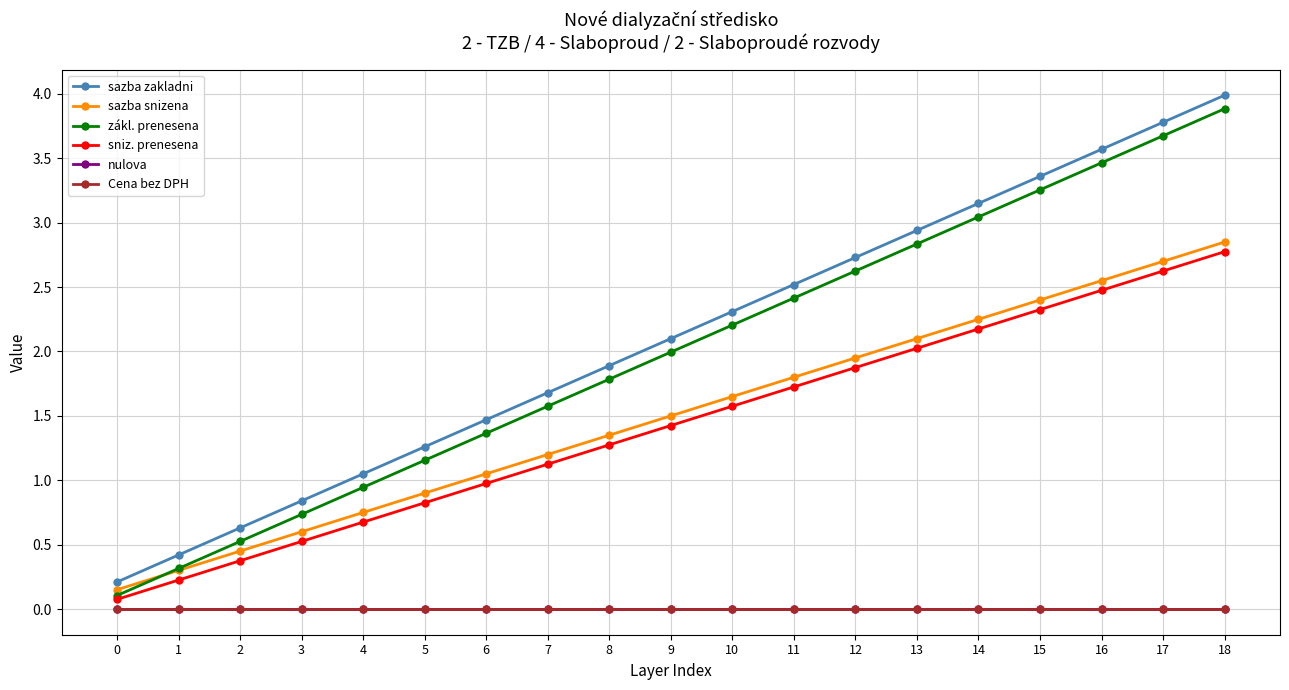

Between 8 and 17, which series saw the biggest shift?

sazba zakladni